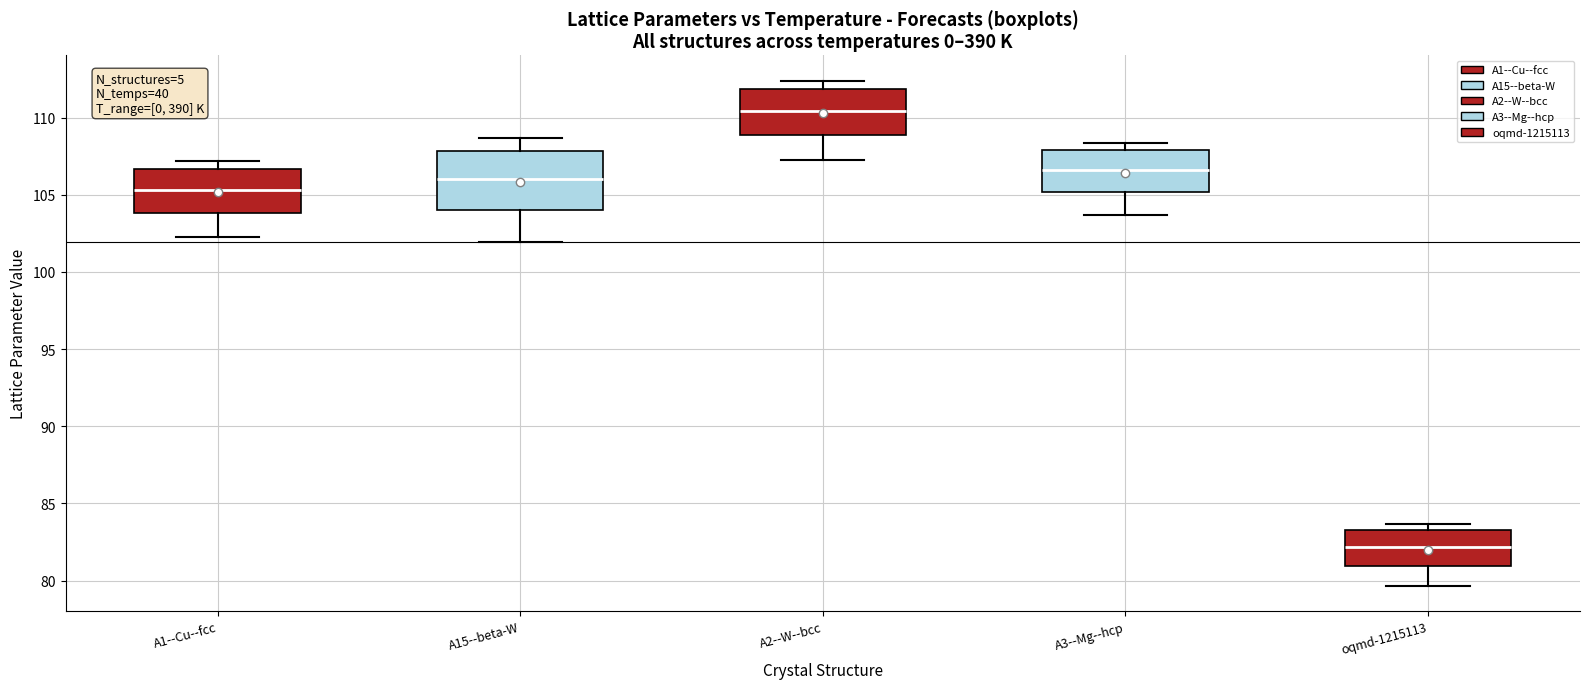

Reading left to right, transcribe this box plot: for each box, give where its median line is, the range the box spans, and where its two whiskers end, as read against the y-axis. The values are not printed on the chart, so give them approximately, as read against the axis.

A1--Cu--fcc: median 105.5, box 104.0 to 106.5, whiskers 102.5 to 107.0
A15--beta-W: median 106.0, box 104.0 to 108.0, whiskers 102.0 to 108.5
A2--W--bcc: median 110.5, box 109.0 to 112.0, whiskers 107.0 to 112.5
A3--Mg--hcp: median 106.5, box 105.0 to 108.0, whiskers 103.5 to 108.5
oqmd-1215113: median 82.0, box 81.0 to 83.0, whiskers 79.5 to 83.5